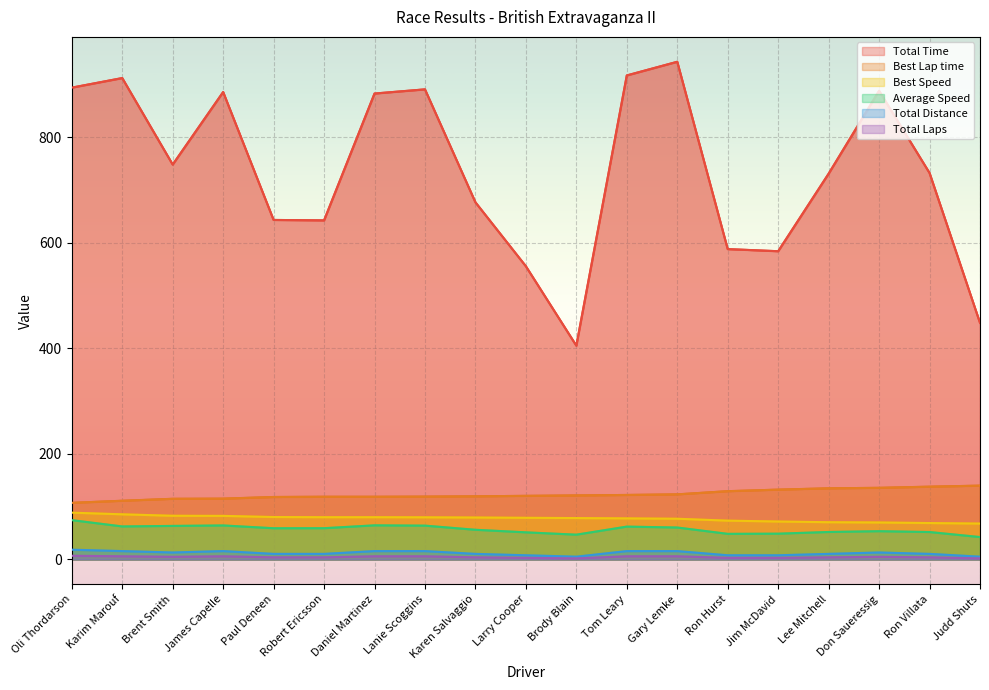

What is the average value of the Total Distance series?

11.9